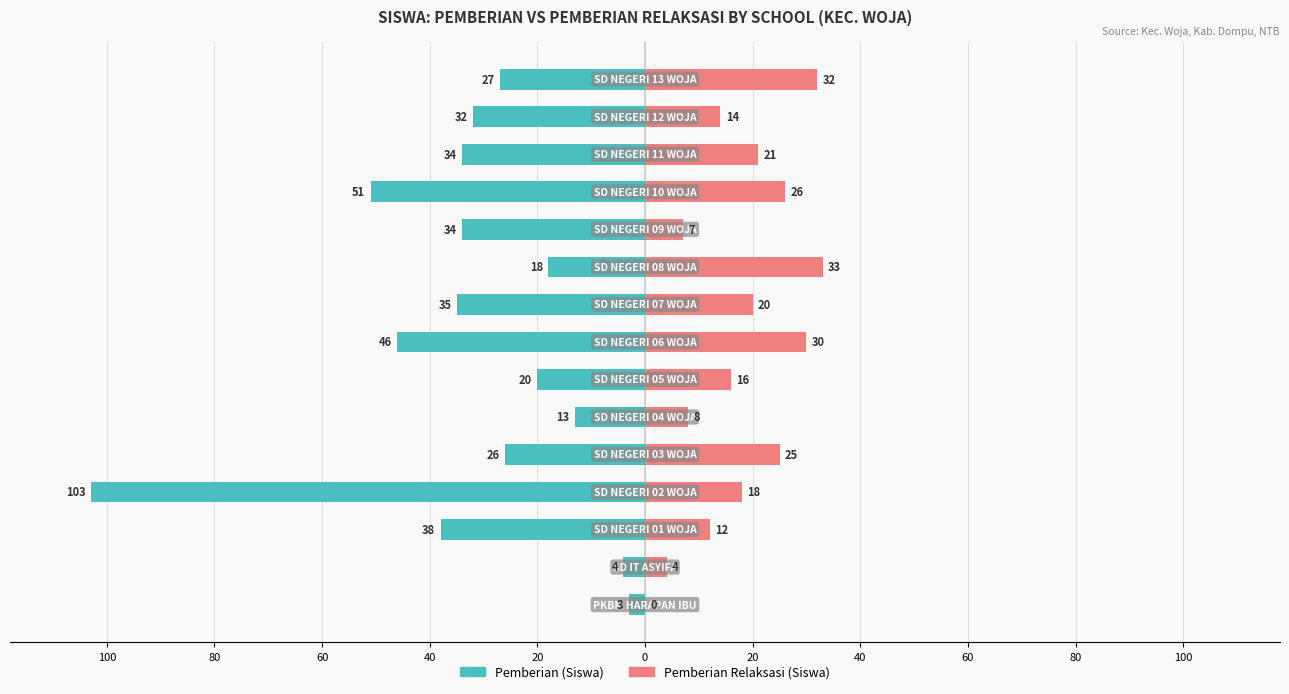

How many positive values does the Pemberian Relaksasi (Siswa) series have?

14